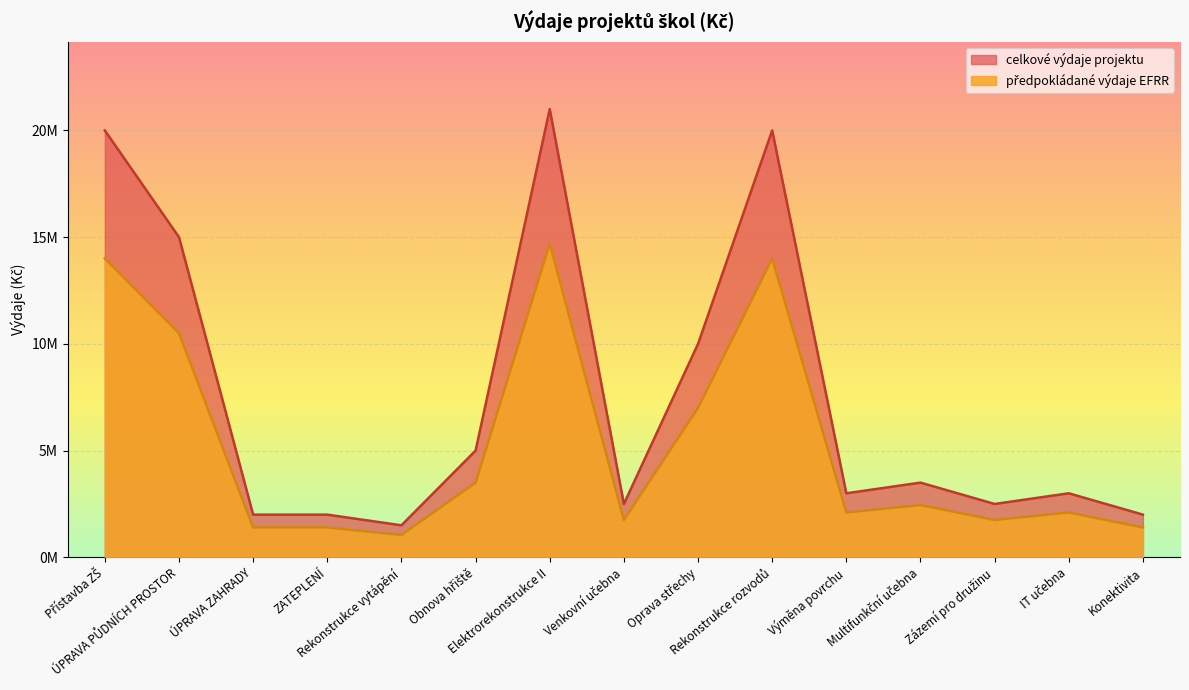

True or false: předpokládané výdaje EFRR has more than 1 points higher than both neighbors.

True